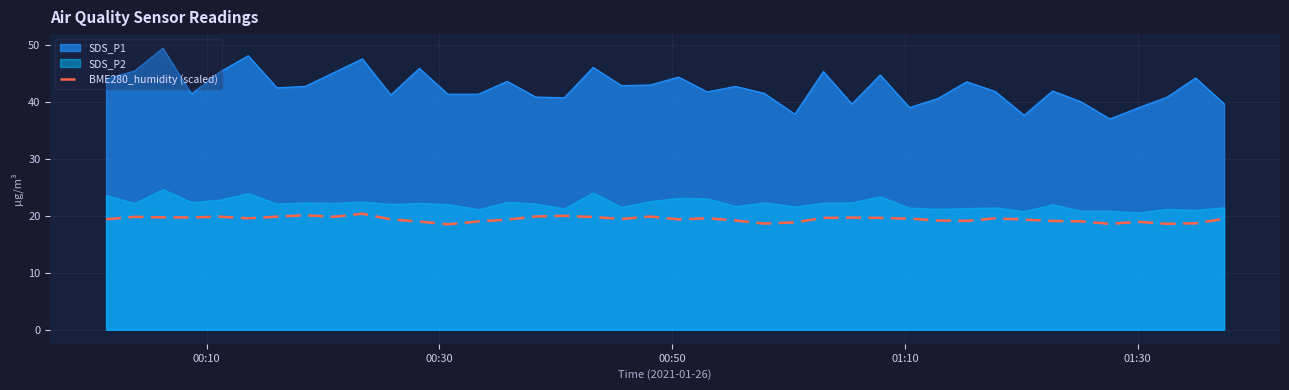

True or false: BME280_humidity (scaled) and SDS_P1 intersect in this chart.

False